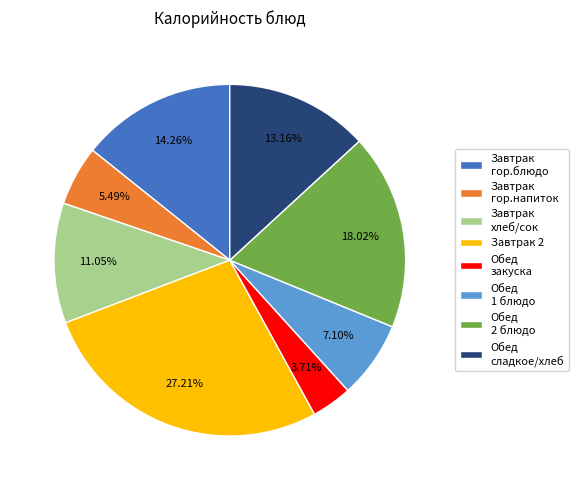

What is the ratio of the value at Обед 1 блюдо to the value at Завтрак гор.блюдо?

0.5